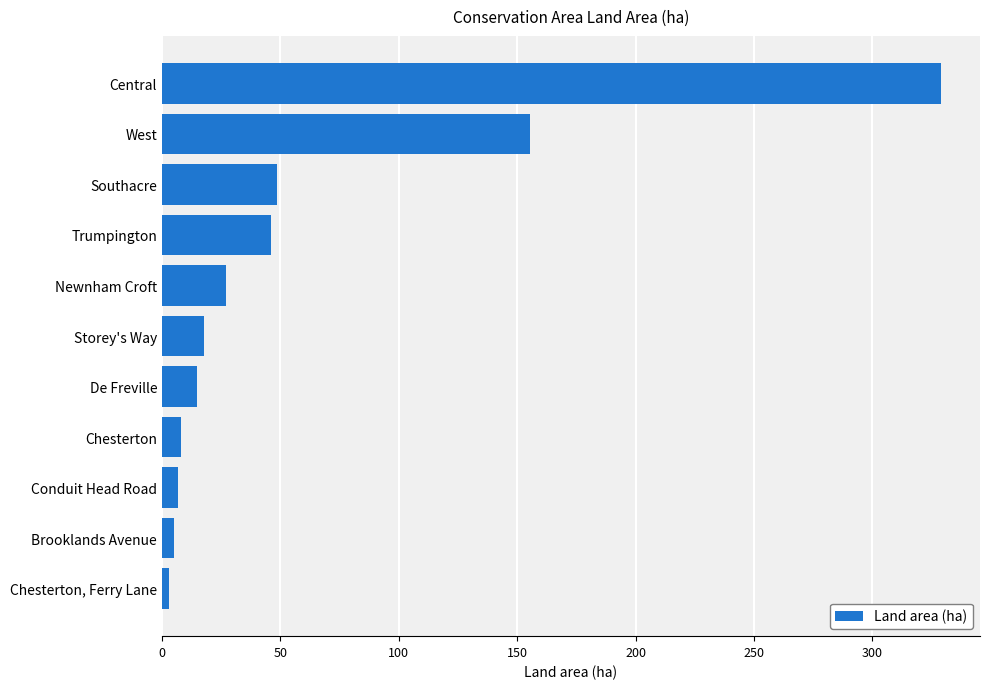

Rank the categories by value from lowest to highest.

Chesterton, Ferry Lane, Brooklands Avenue, Conduit Head Road, Chesterton, De Freville, Storey's Way, Newnham Croft, Trumpington, Southacre, West, Central